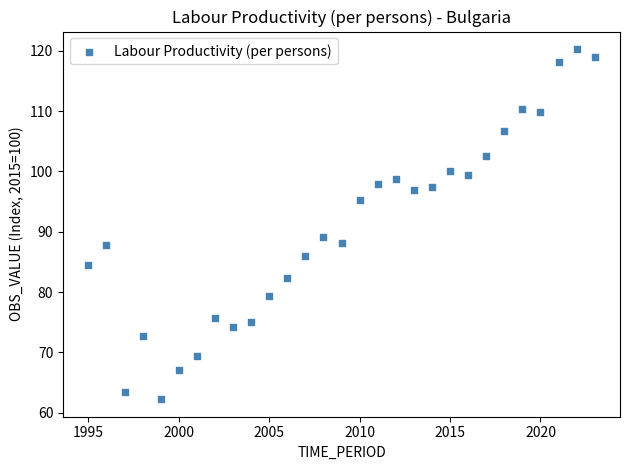

What Y value in the scatter plot is closest to 91?

89.1